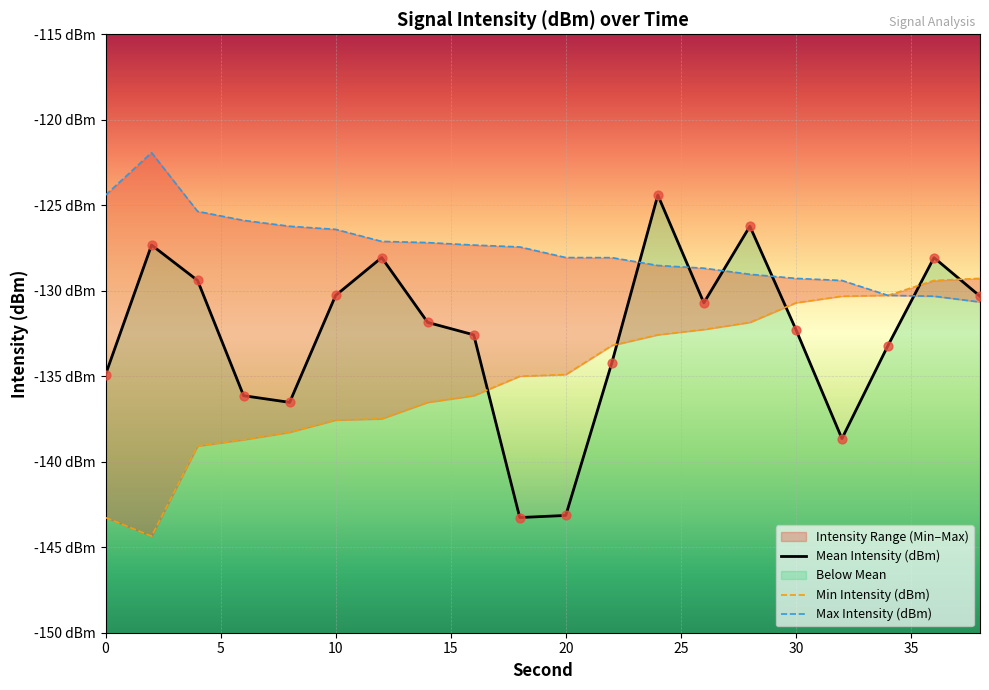

Which series contains the highest Y value?

Max Intensity (dBm)